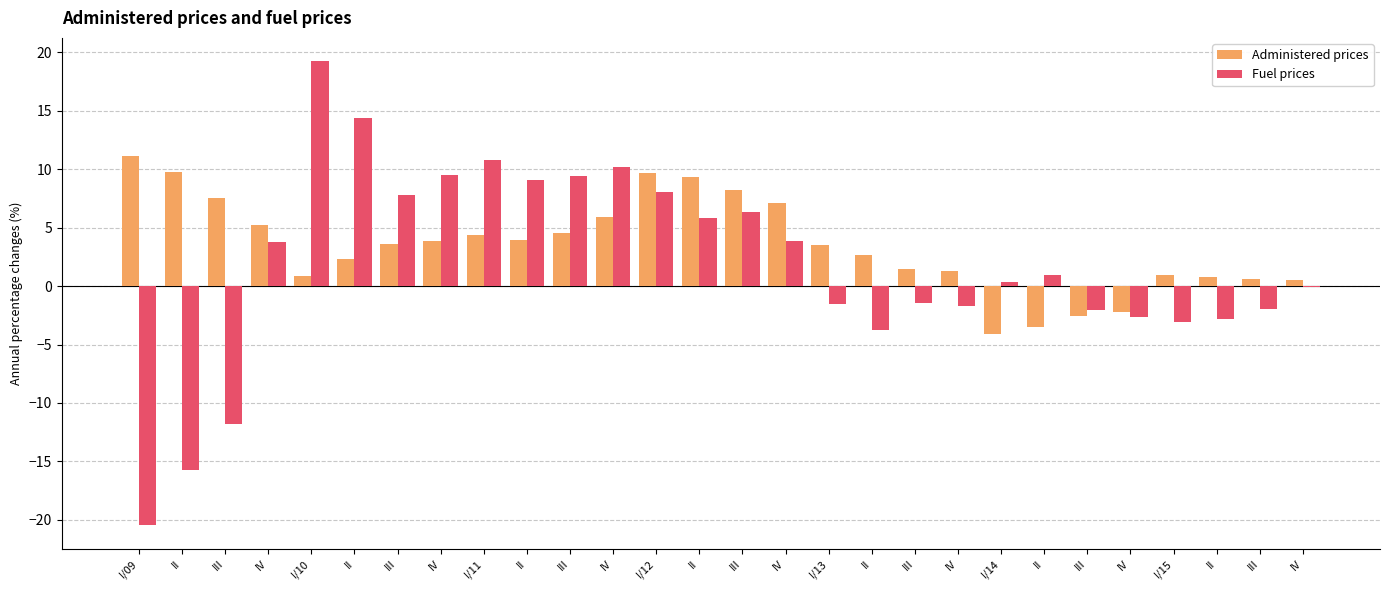

Which series has the largest range (max minus min)?

Fuel prices